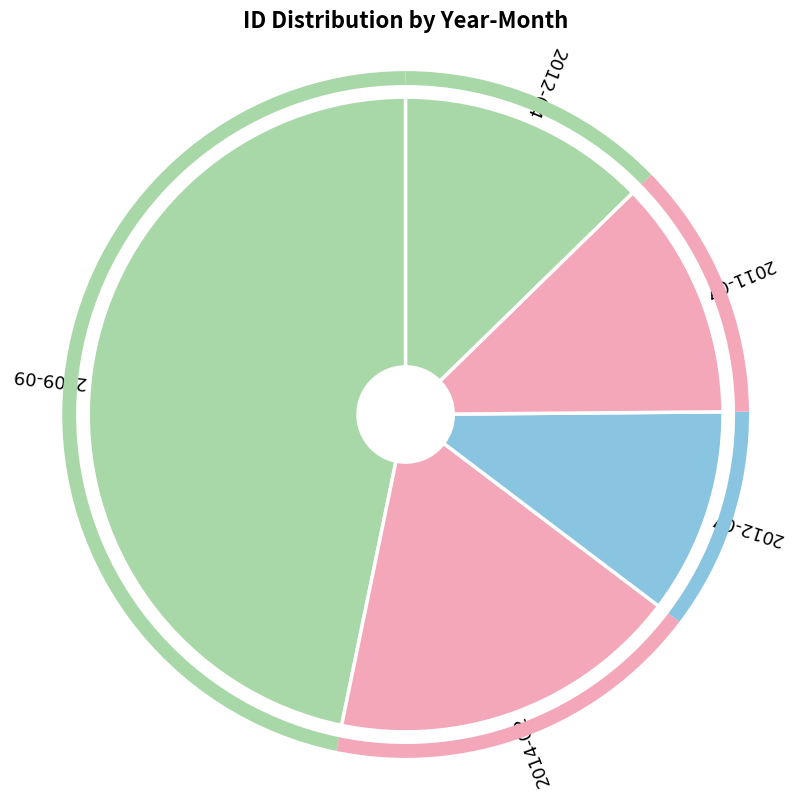

Which slice is the largest?

2009-09